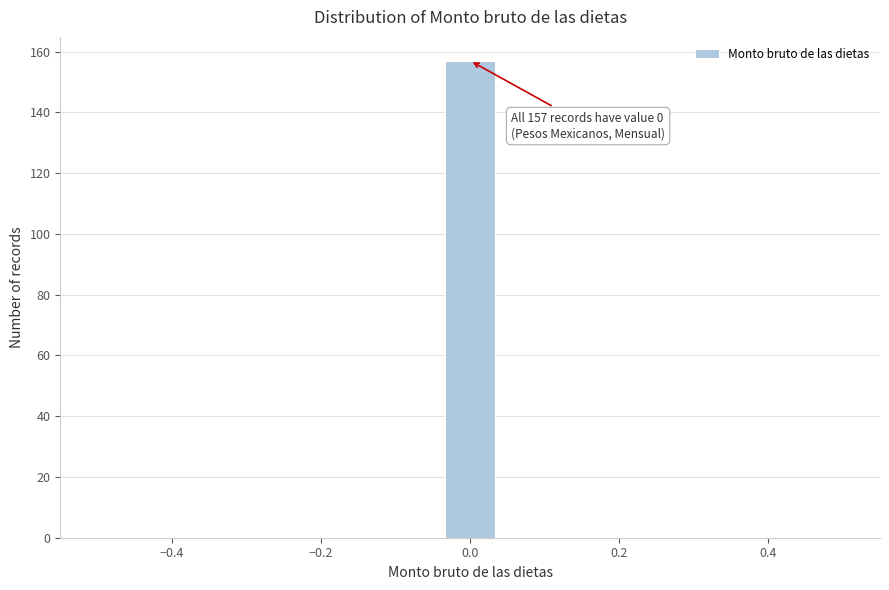

Around what value on the x-axis is the tallest bar? Give the approximate position of its centre, as read against the axis.

0.00